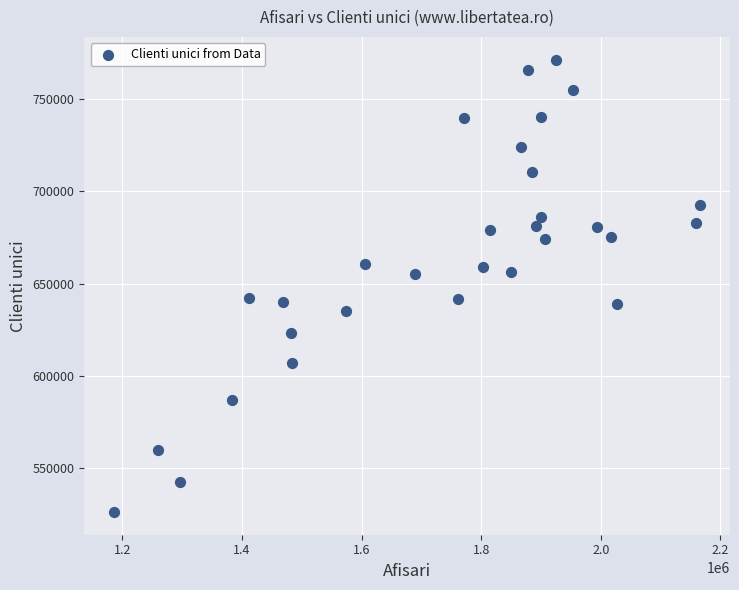

What is the range of X values (max minus min)?

980965